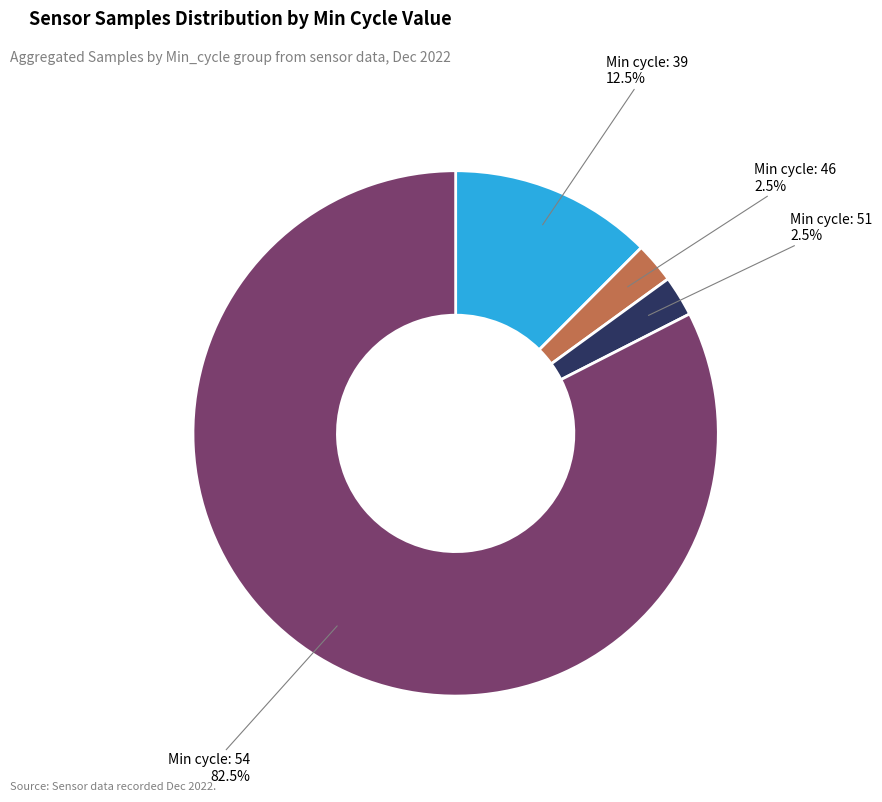

Is there a majority slice in this chart?

Yes